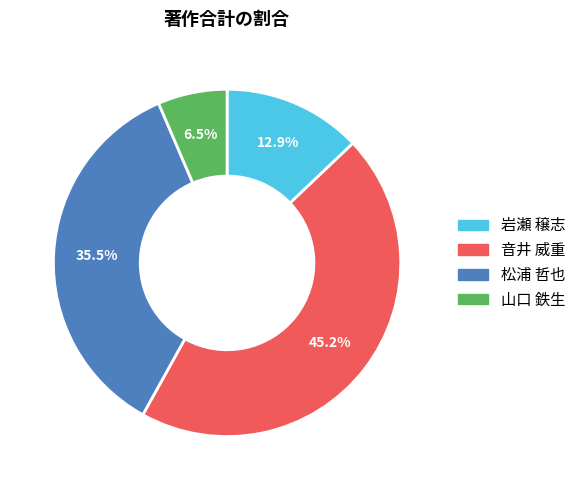

Which category has the biggest portion of the pie?

音井 威重